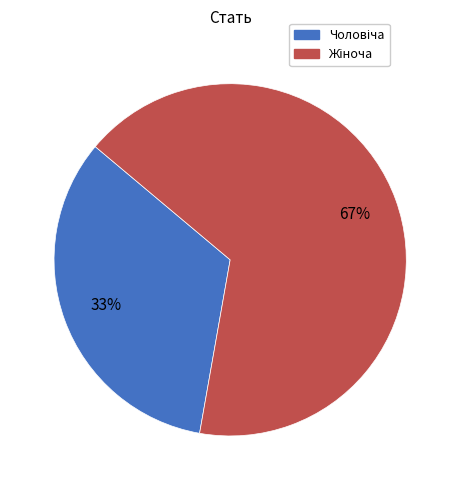

To the nearest percent, what is the average slice percentage?

50%